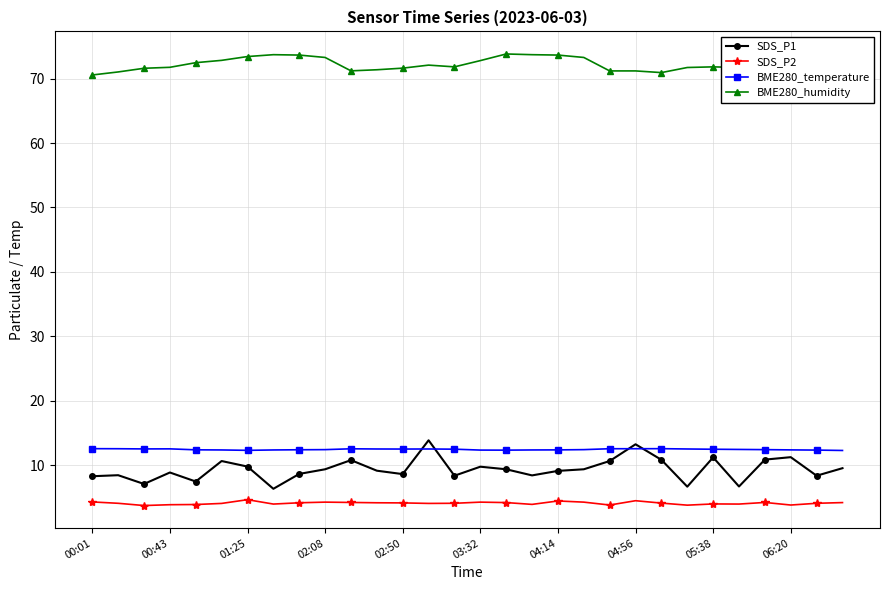

At how many categories does at least one series exceed 30?

30